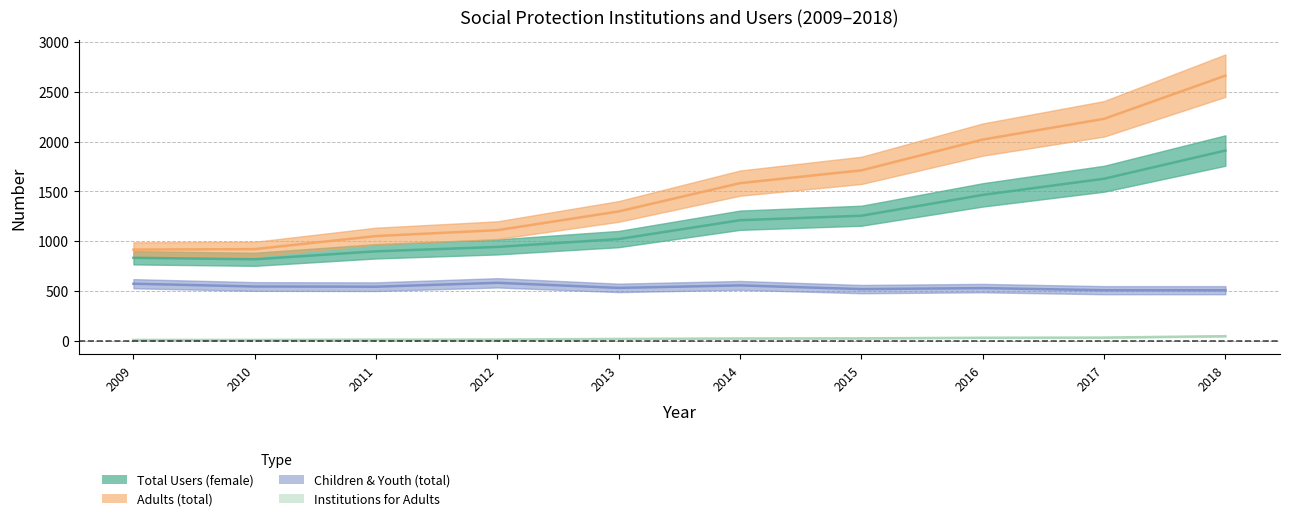

How many series are shown in this chart?

4